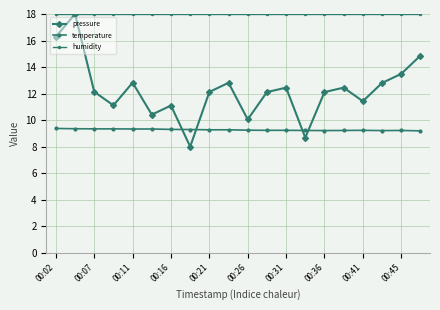

Which category has the highest value across all series?

00:07